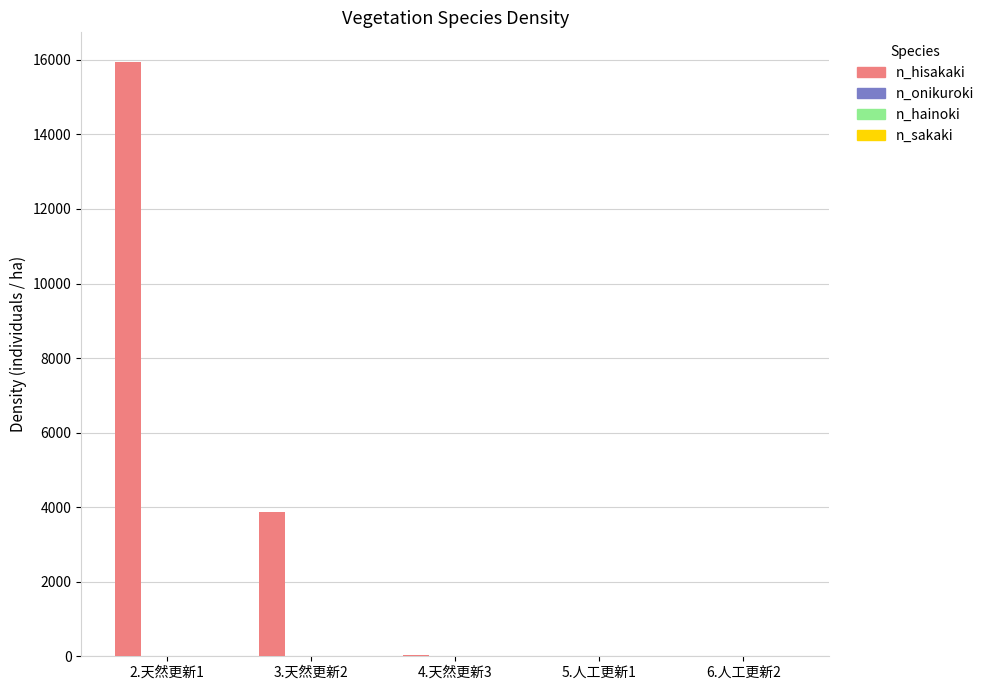

What is the greatest value displayed?

15942